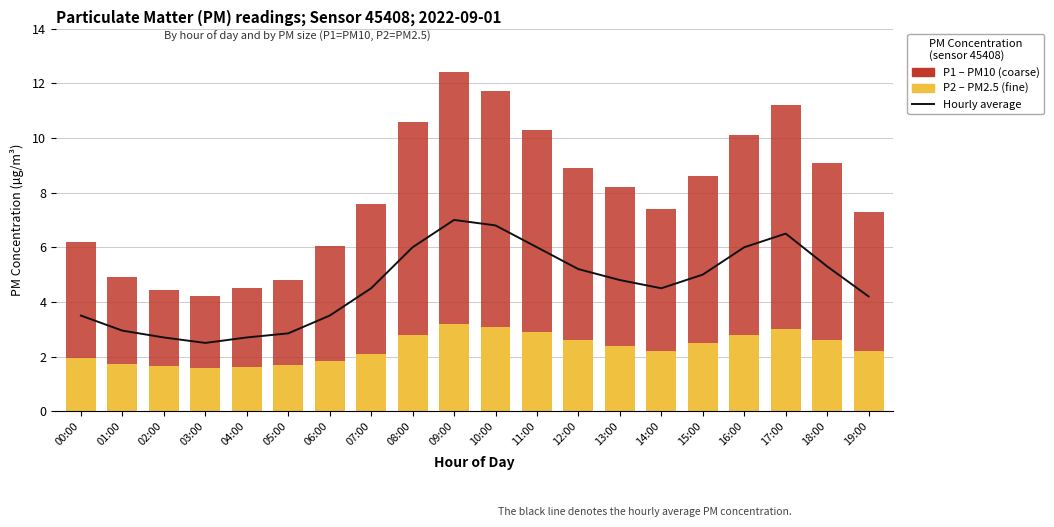

At which label does Hourly average first exceed 4?

07:00